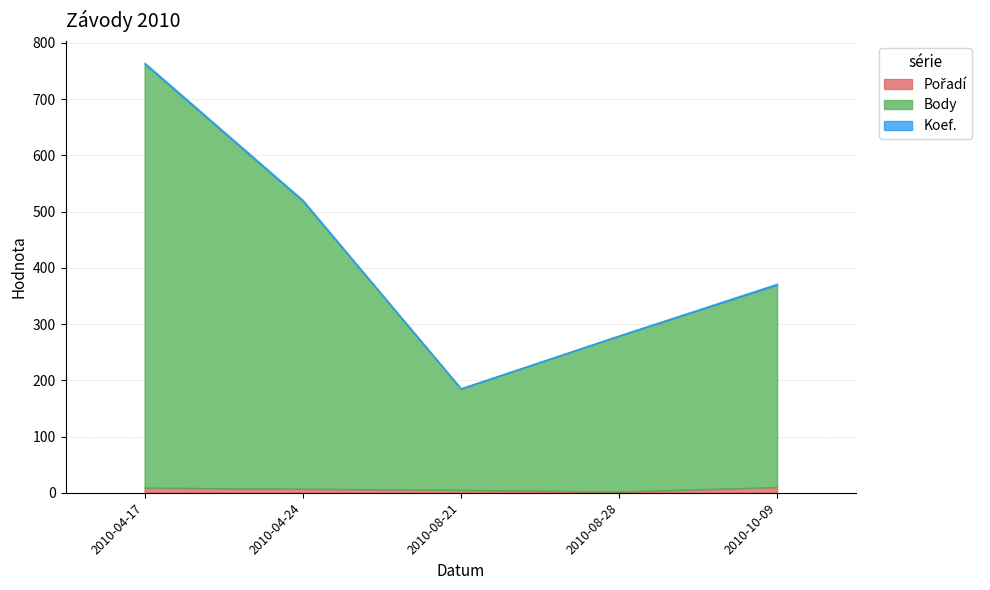

What is the sum of the Koef. values at 2010-08-21 and 2010-04-17?

3